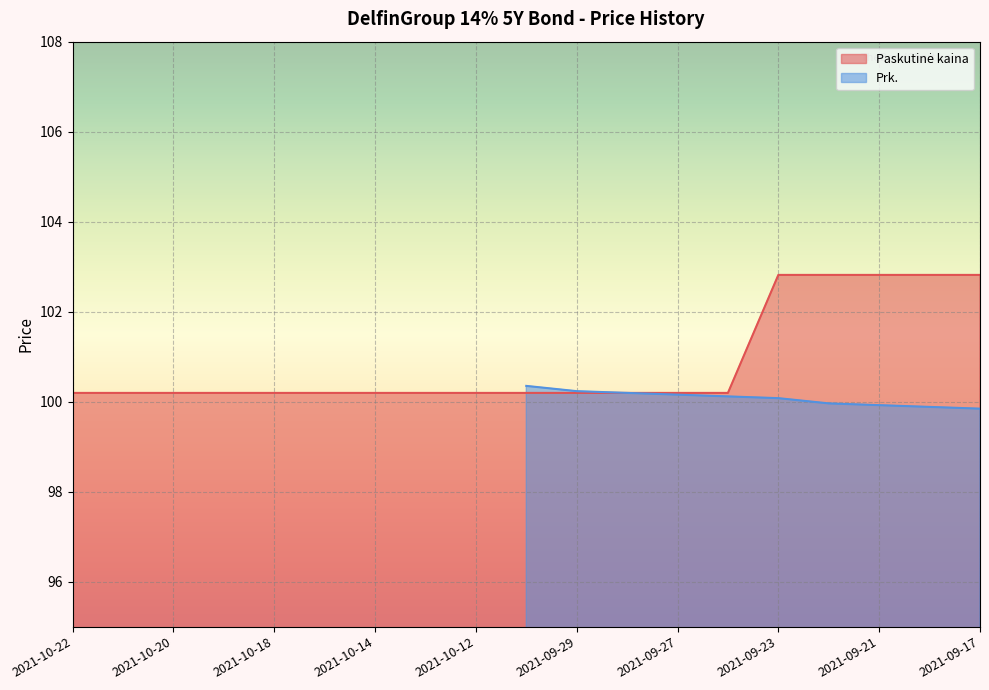

Approximately how many times larger is the value at 2021-09-29 compared to 2021-09-27?

1.0